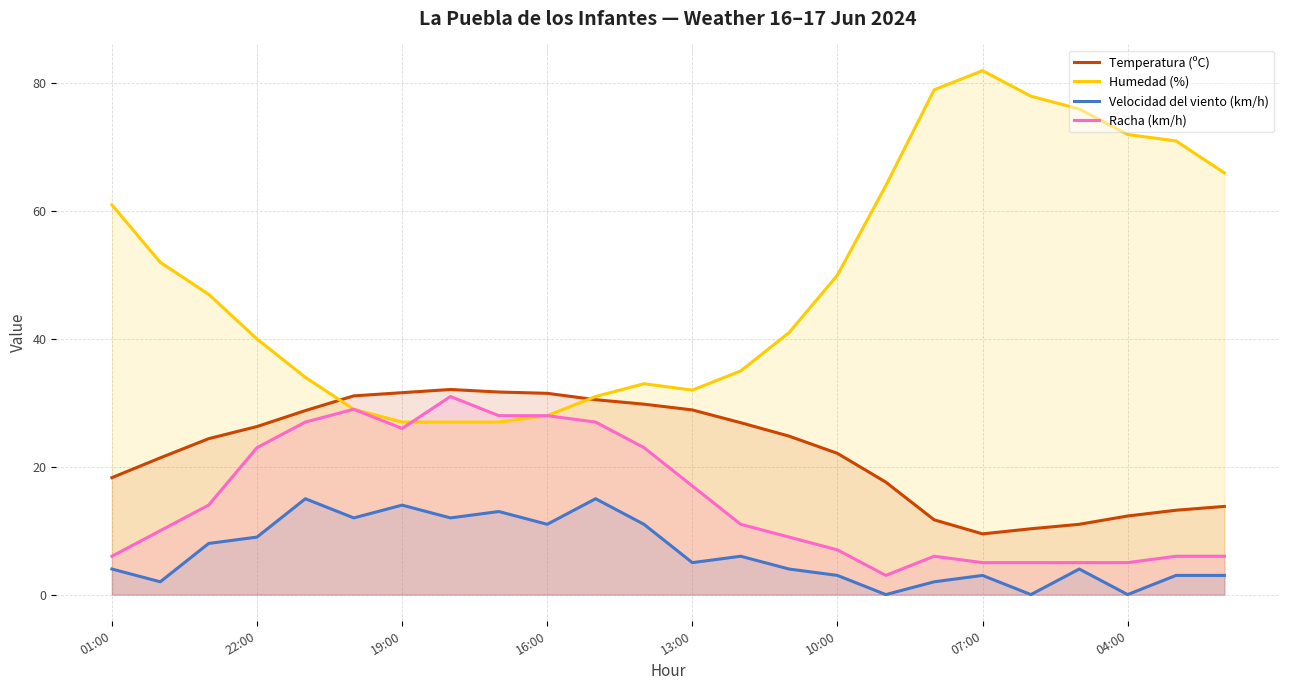

What is the total value across all series at 8?

99.7